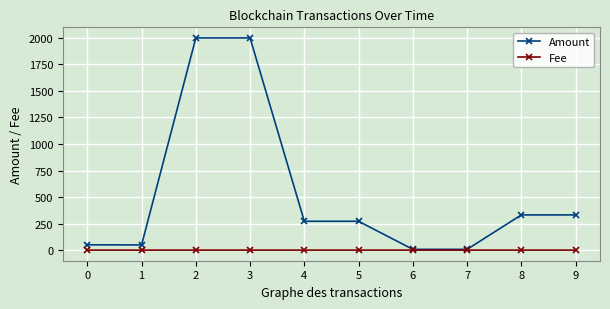

True or false: Amount has more than 2 points higher than both neighbors.

False